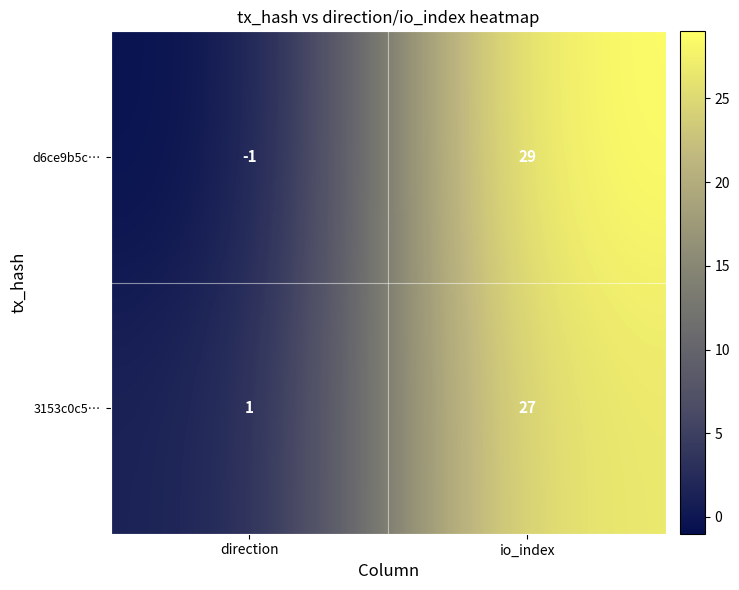

How many categories are shown in the chart?

2